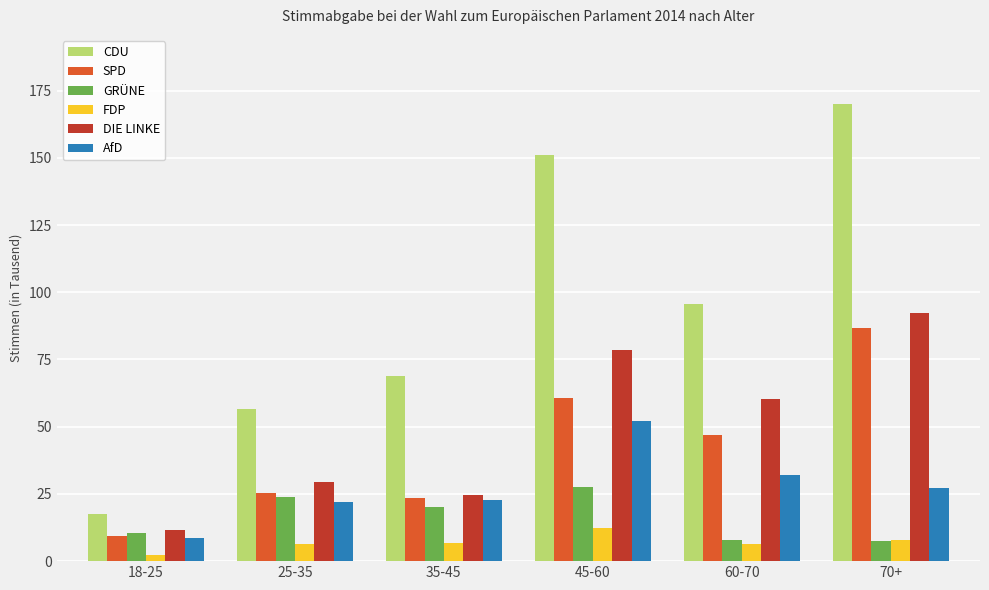

What is the difference between the DIE LINKE values at 25-35 and 70+?

63.0